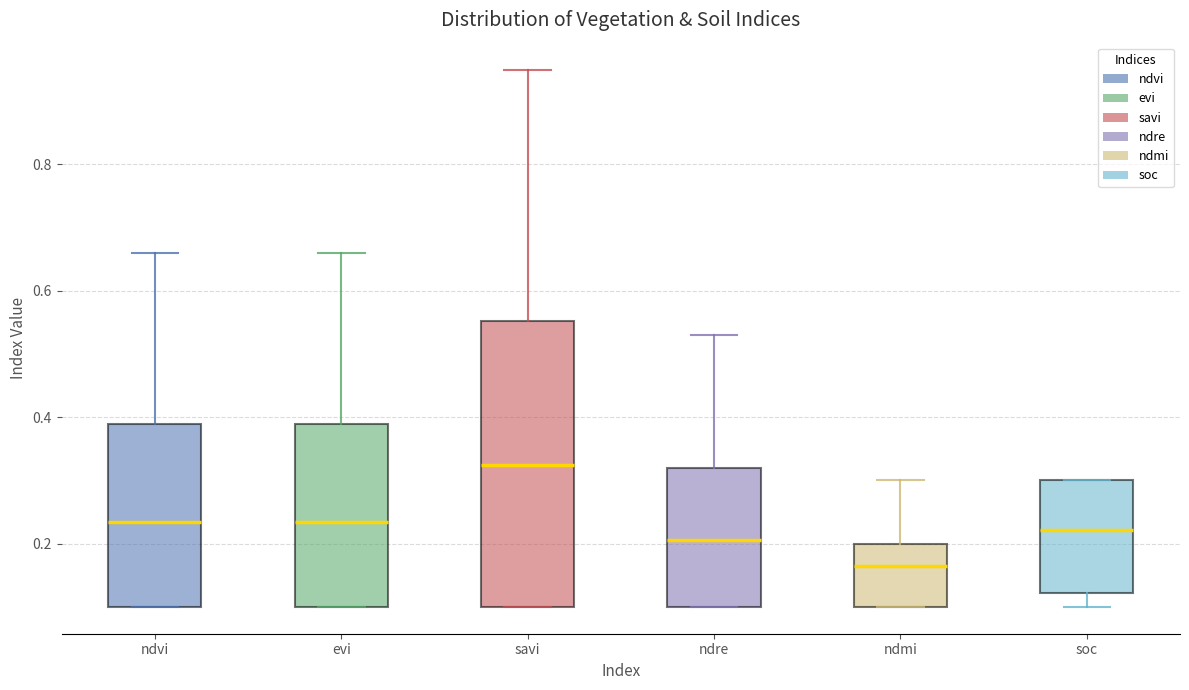

Which box is the tallest, from its lower edge to its upper edge?

savi